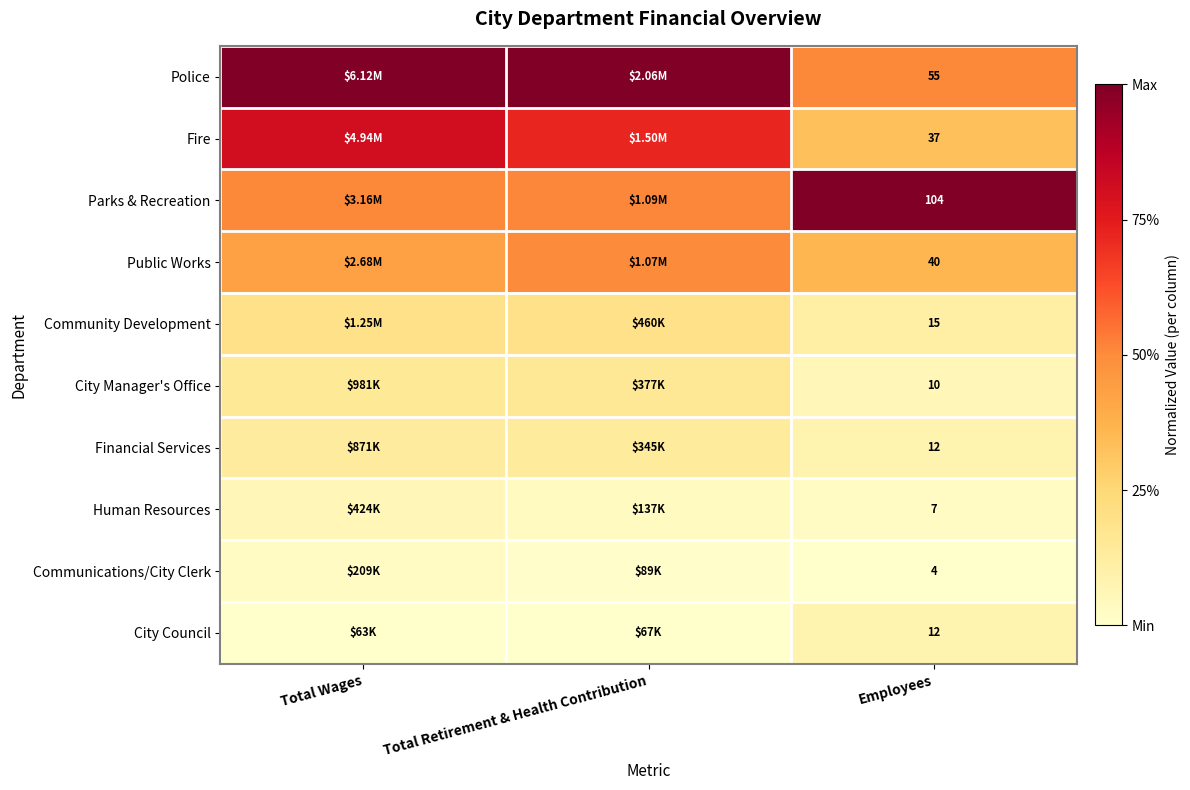

The Fire series shows 0.3 at Employees. True or false?

True